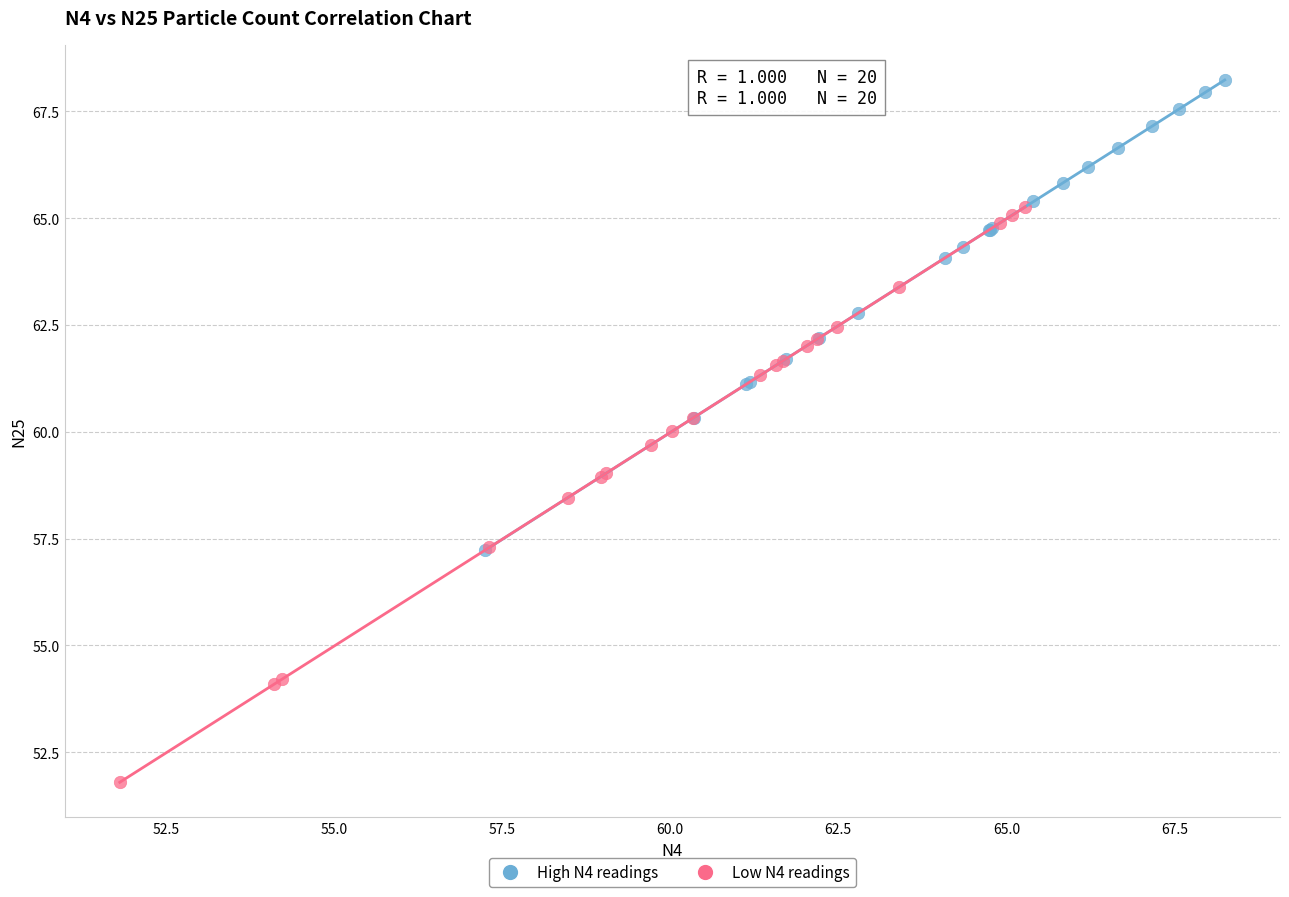

Which series has the widest spread of Y values?

Low N4 readings